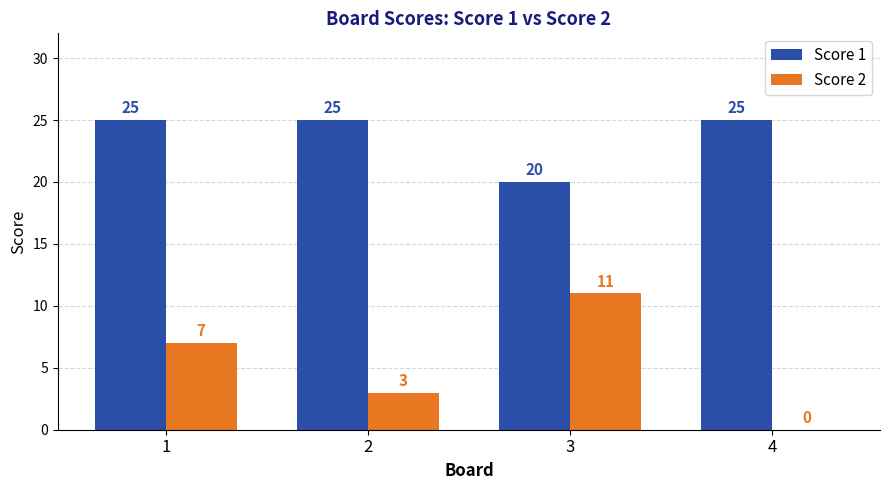

Is the value of Score 2 at 4 greater than the value of Score 1 at 1?

No